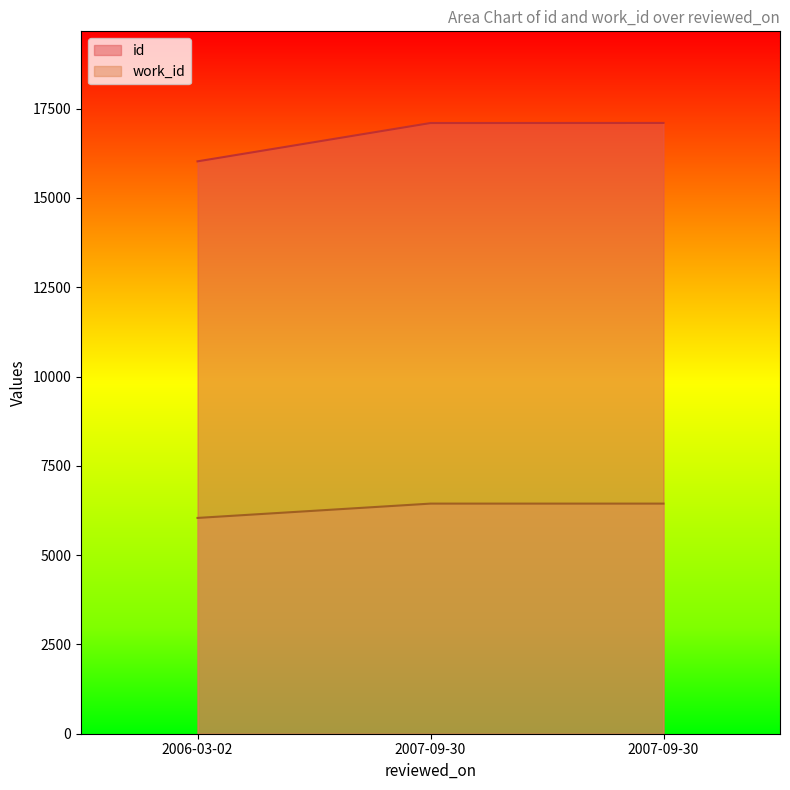

What is the total value across all series at 2007-09-30?

23542